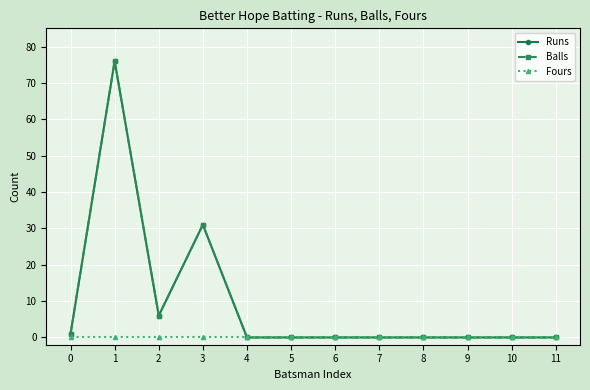

True or false: Balls has more than 1 interior local peaks.

True